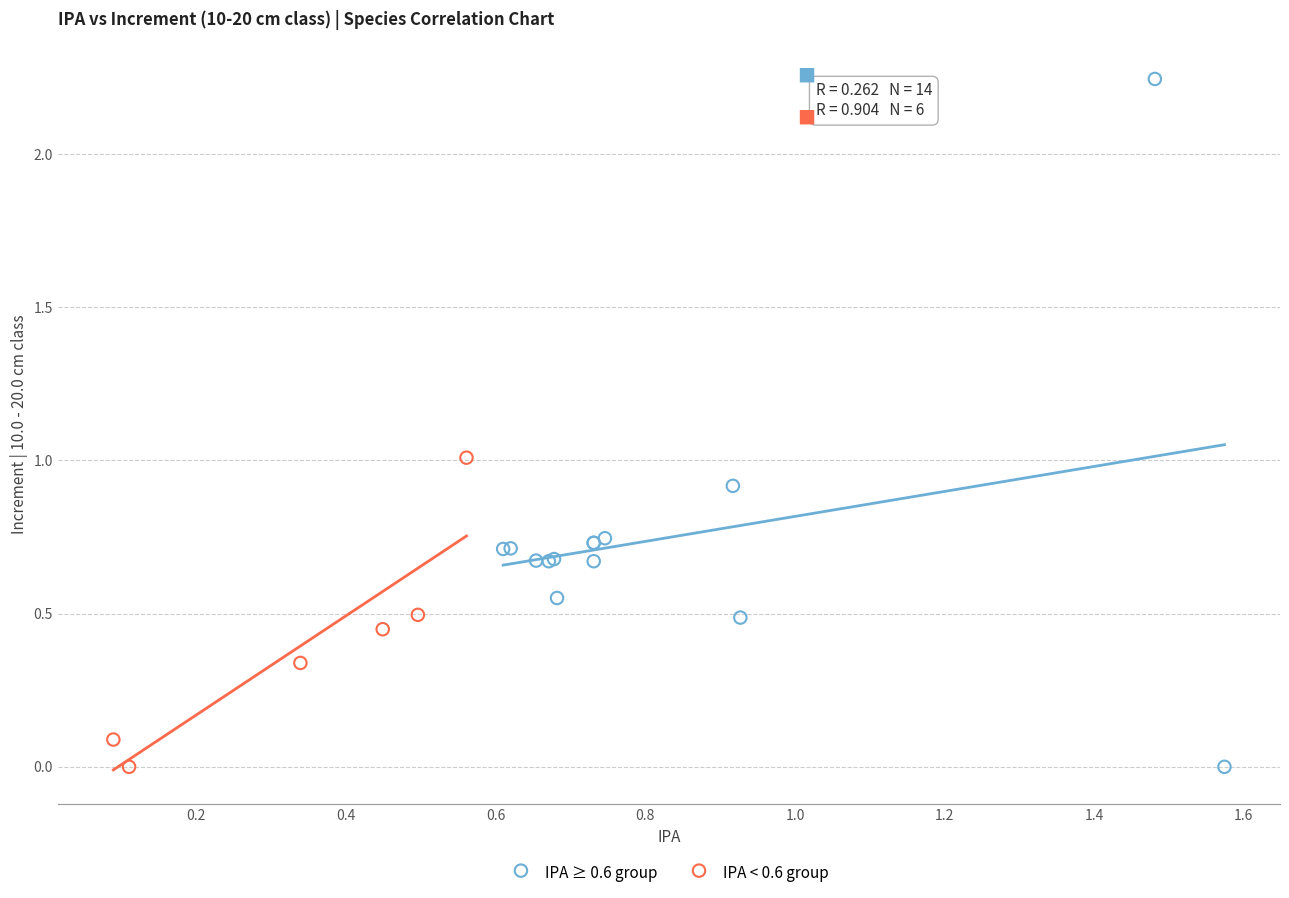

Which series has the largest Y range (max minus min)?

IPA ≥ 0.6 group